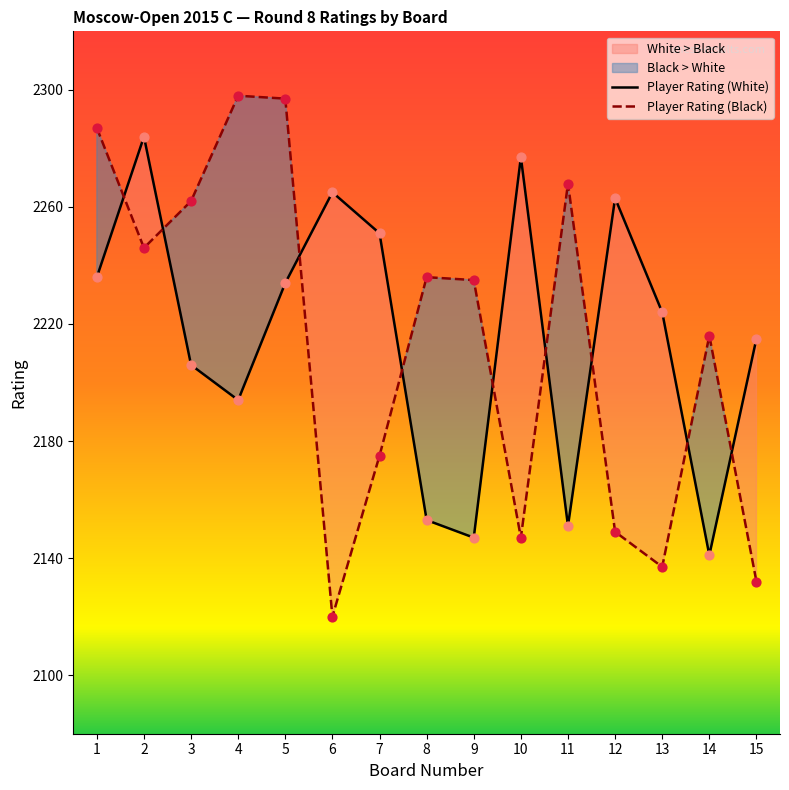

What are all the series names shown in the legend?

Player Rating (White), Player Rating (Black)